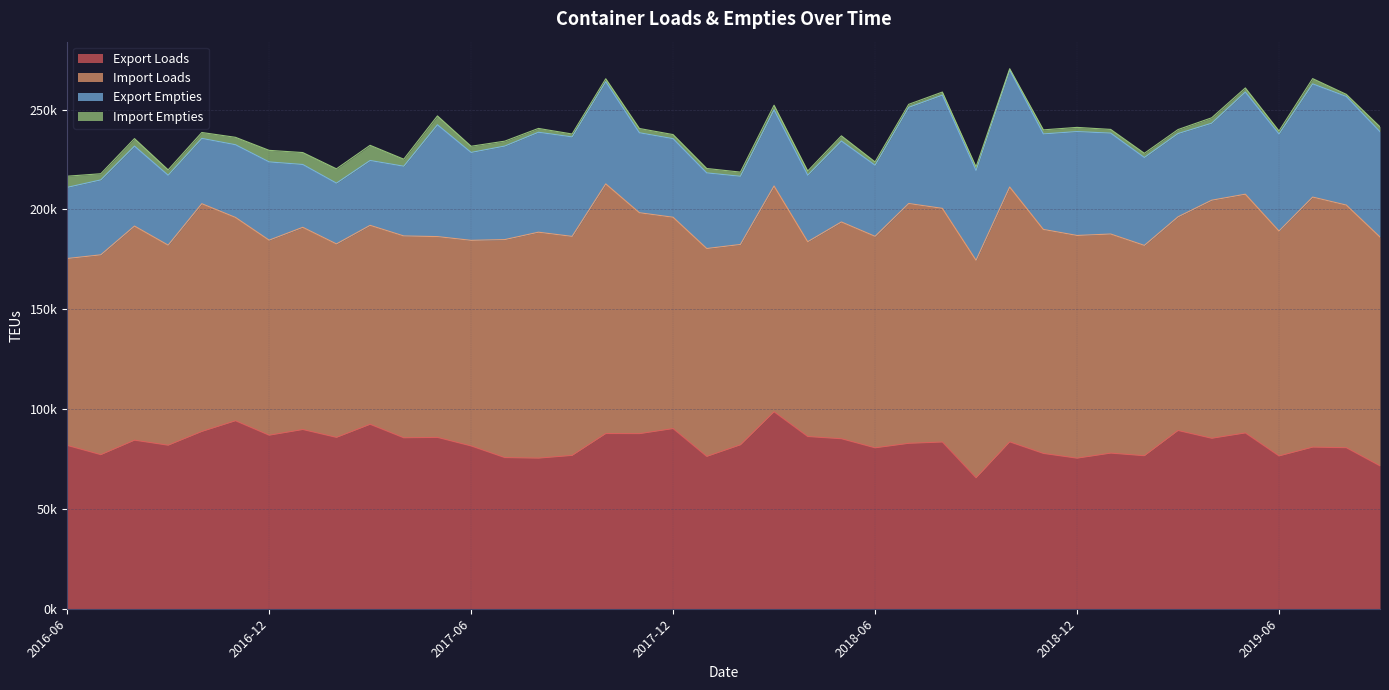

Which series changed the most between 2017-02 and 2019-01?

Export Empties